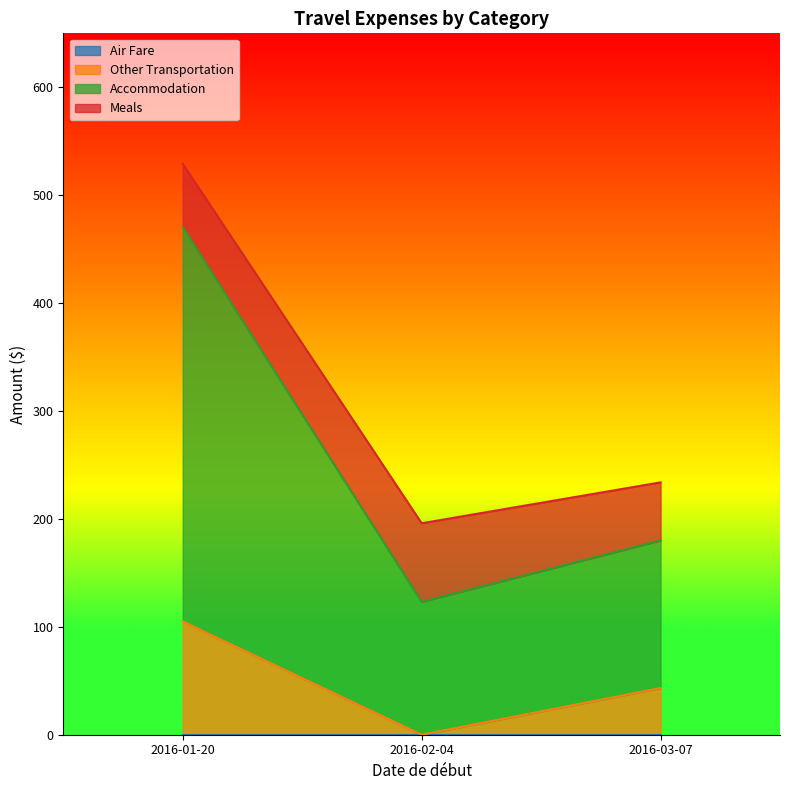

What is the difference between the maximum and minimum values in the Other Transportation series?

105.0